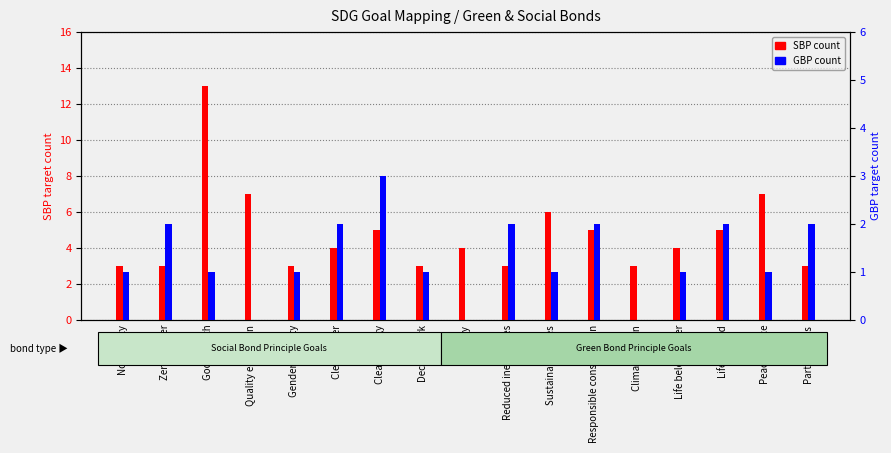

The GBP count series shows 1 at Zero hunger. True or false?

False